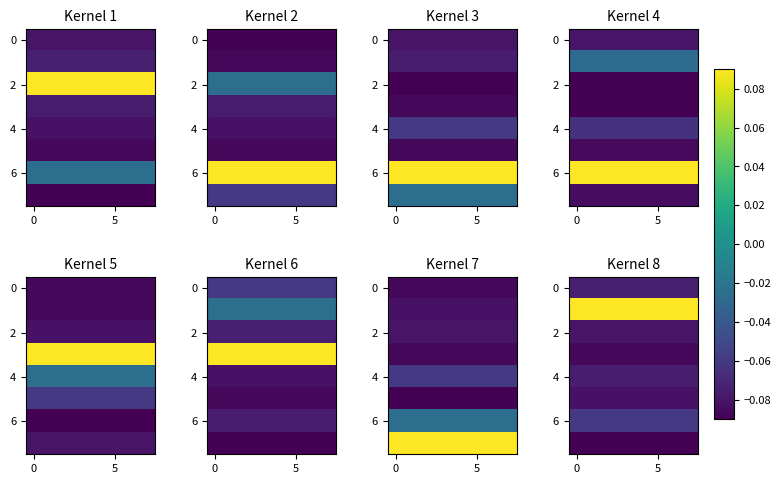

How many categories are shown in the chart?

8